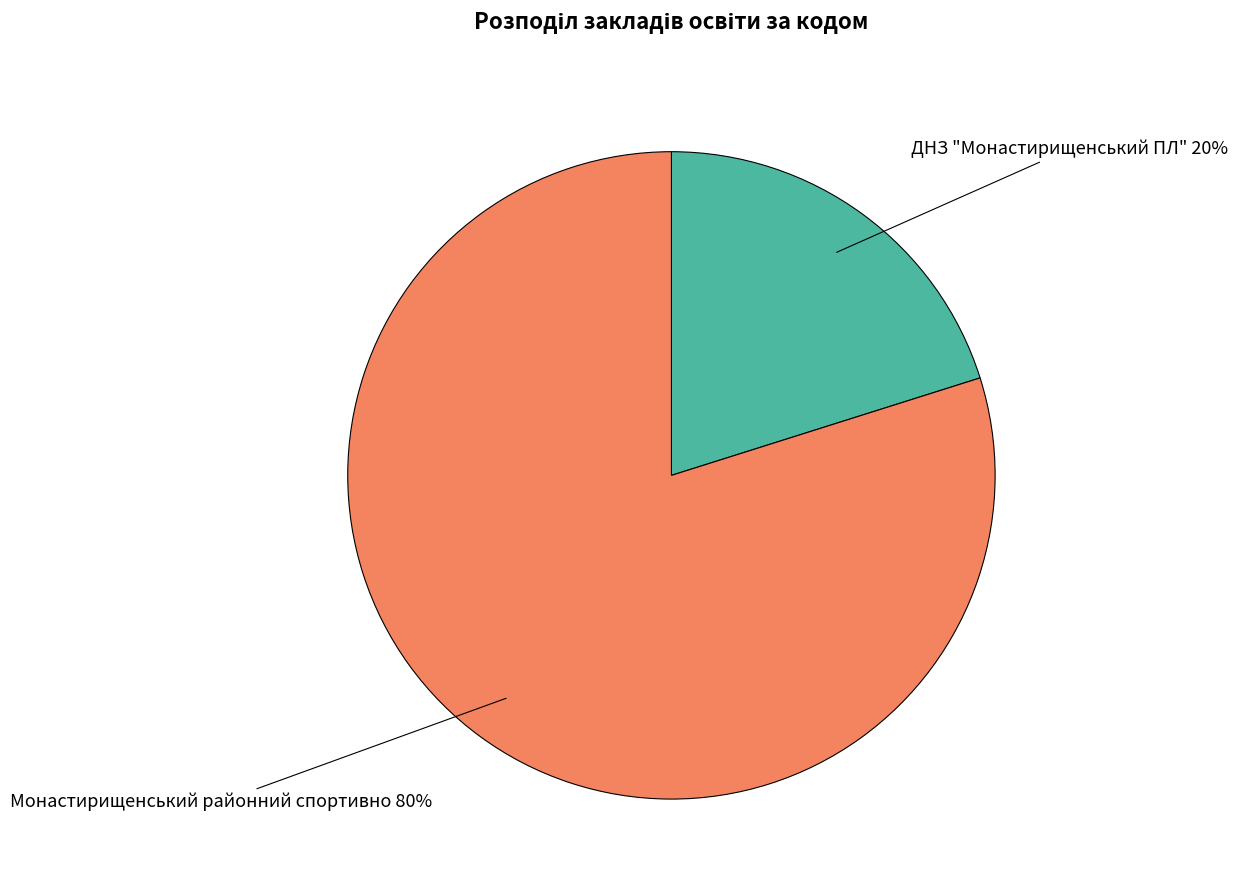

Combined, do Монастирищенський районний спортивно and ДНЗ "Монастирищенський ПЛ" account for over 50%?

Yes